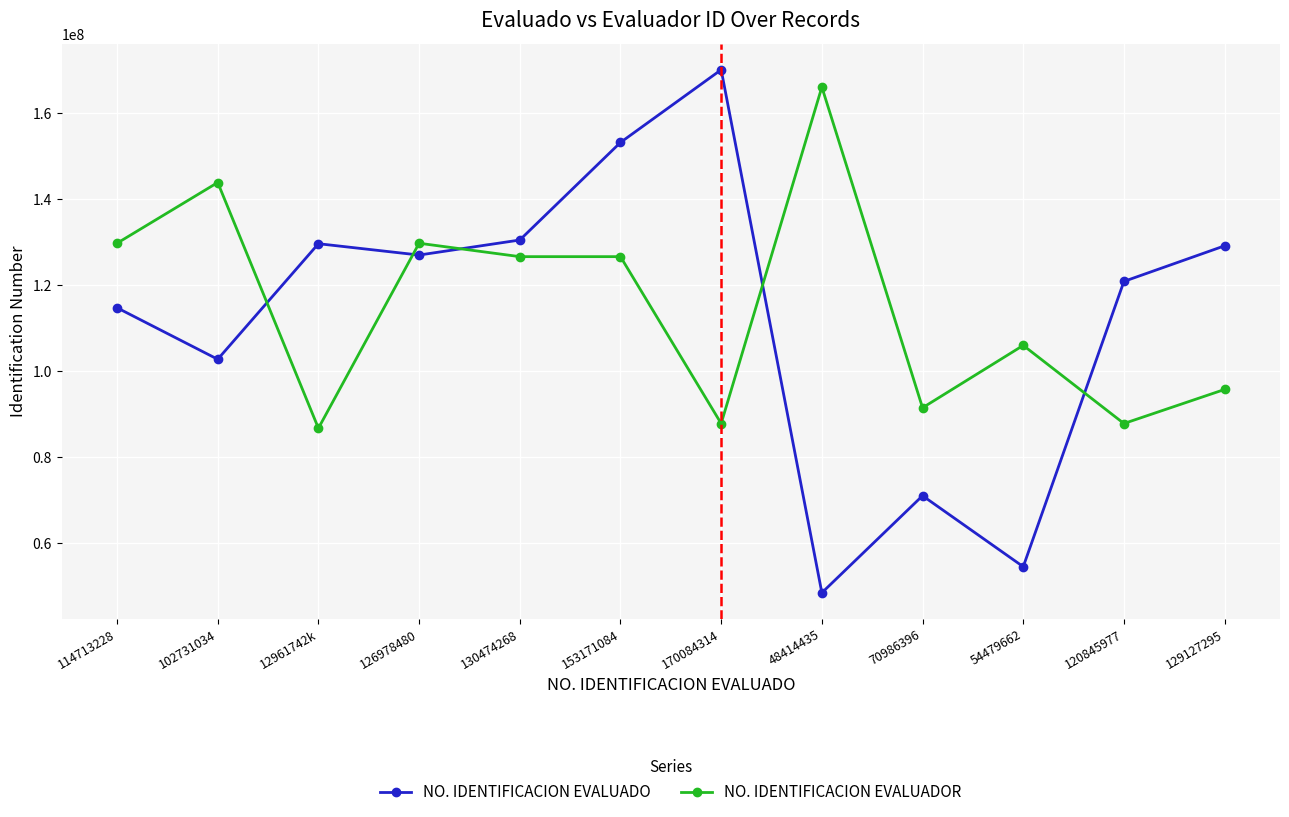

Rank the series by their maximum value, from highest to lowest.

NO. IDENTIFICACION EVALUADO, NO. IDENTIFICACION EVALUADOR